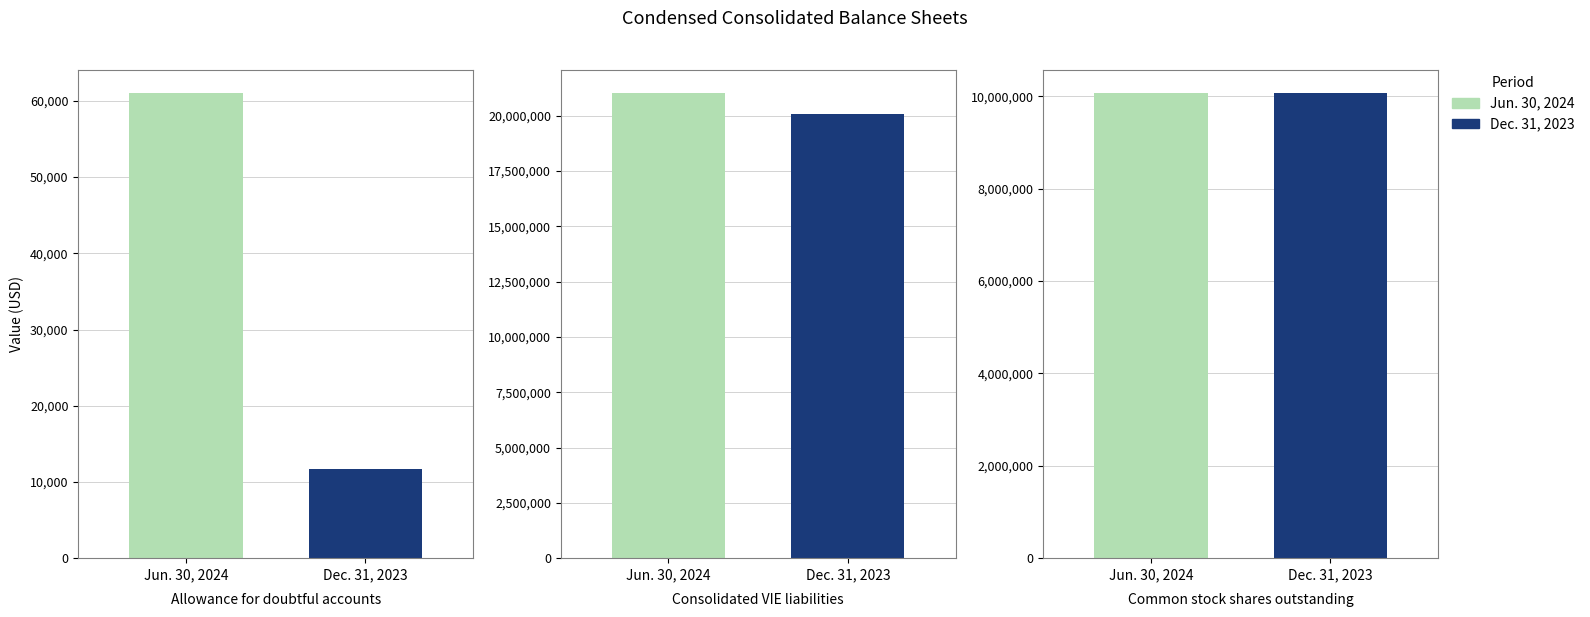

Which series has the widest spread of values?

Jun. 30, 2024